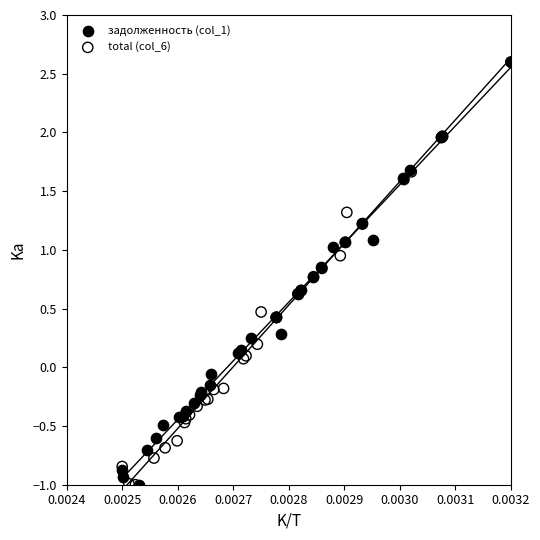

What are all the series names shown in the legend?

задолженность (col_1), total (col_6)